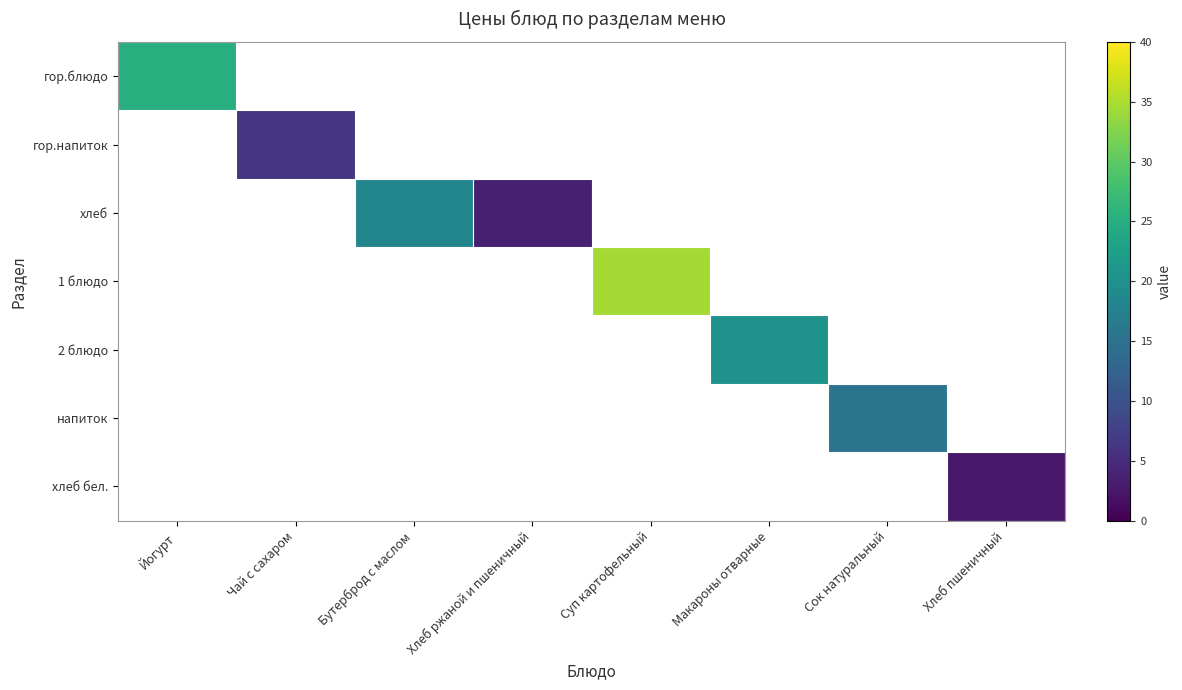

How many values in гор.напиток are above zero?

1